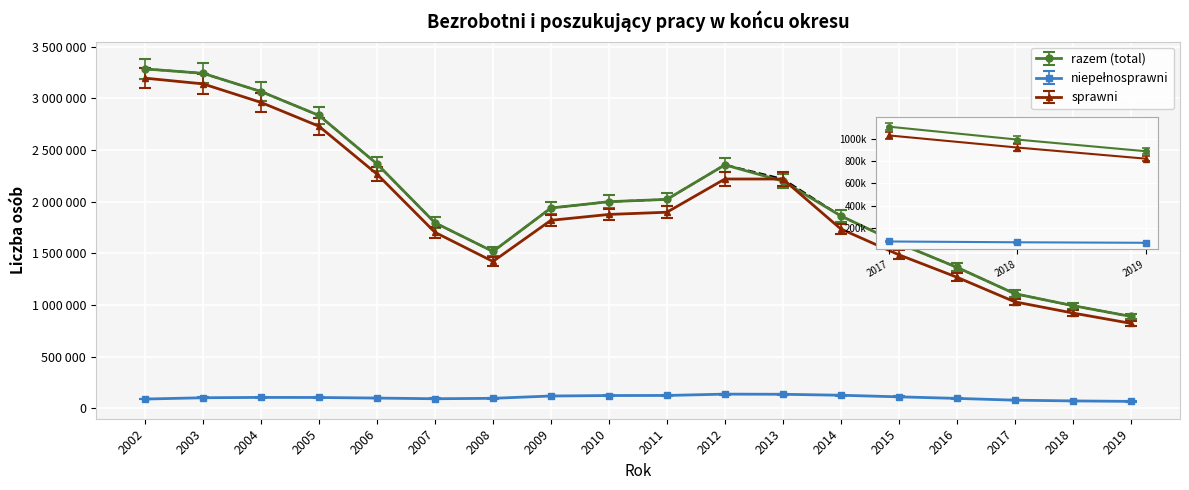

Which series has the largest range (max minus min)?

razem (total)